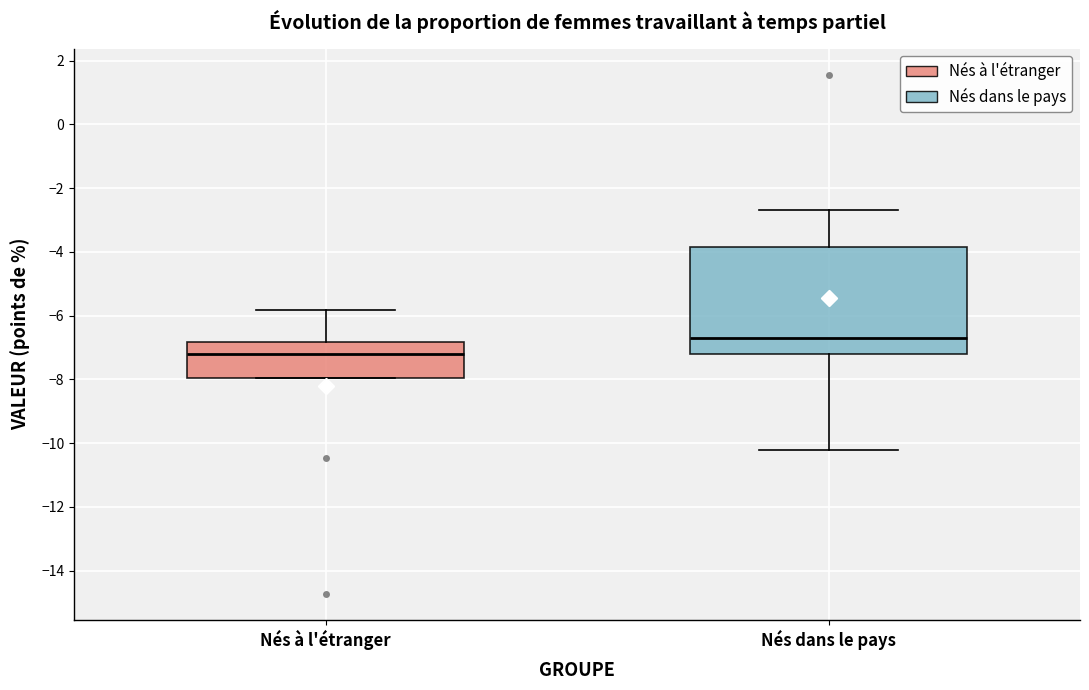

Which box has the highest median line?

Nés dans le pays